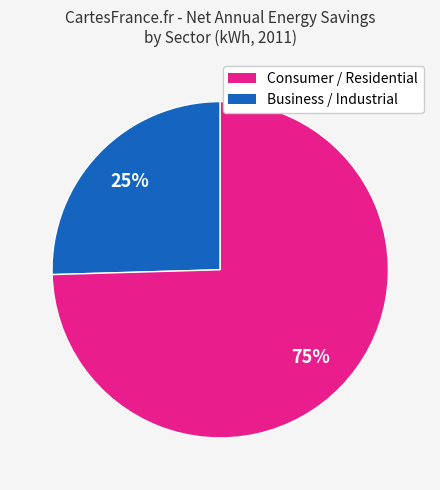

How many segments does this pie chart have?

2